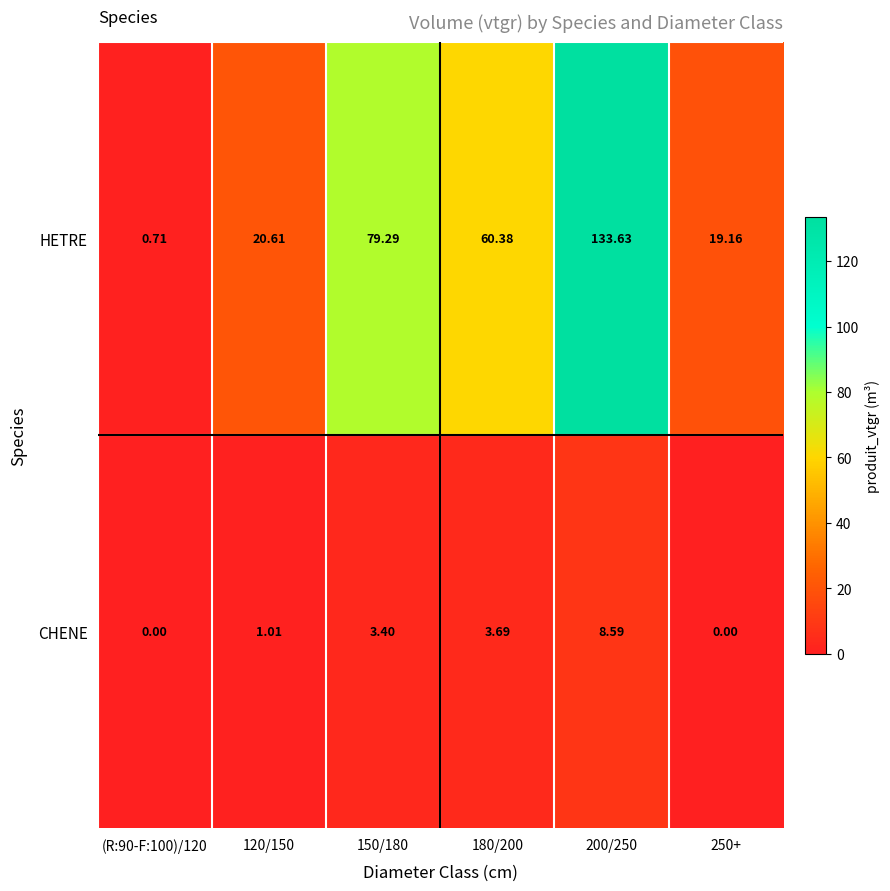

At 150/180, list the series in order from smallest to largest.

CHENE, HETRE